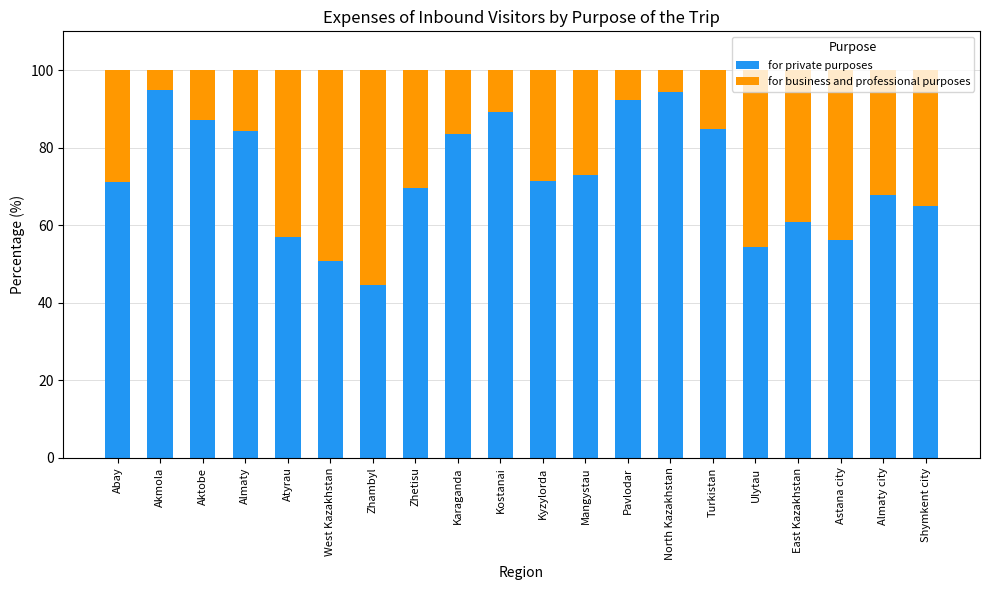

Does the chart contain stacked bars?

Yes